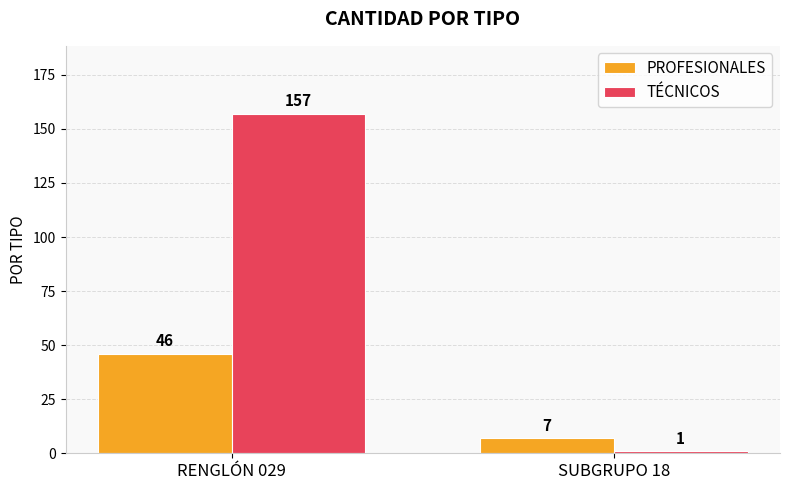

What is the difference between the TÉCNICOS values at RENGLÓN 029 and SUBGRUPO 18?

156